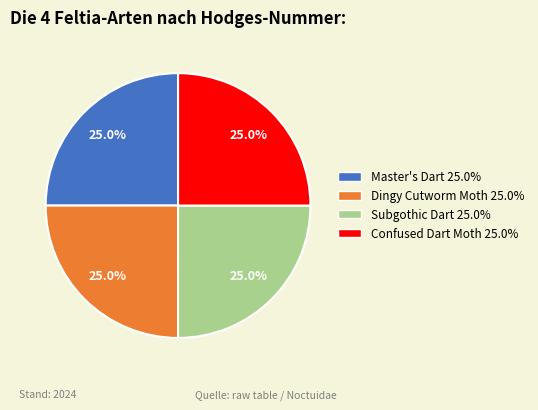

What is the total percentage of Confused Dart Moth and Dingy Cutworm Moth?

50.0%